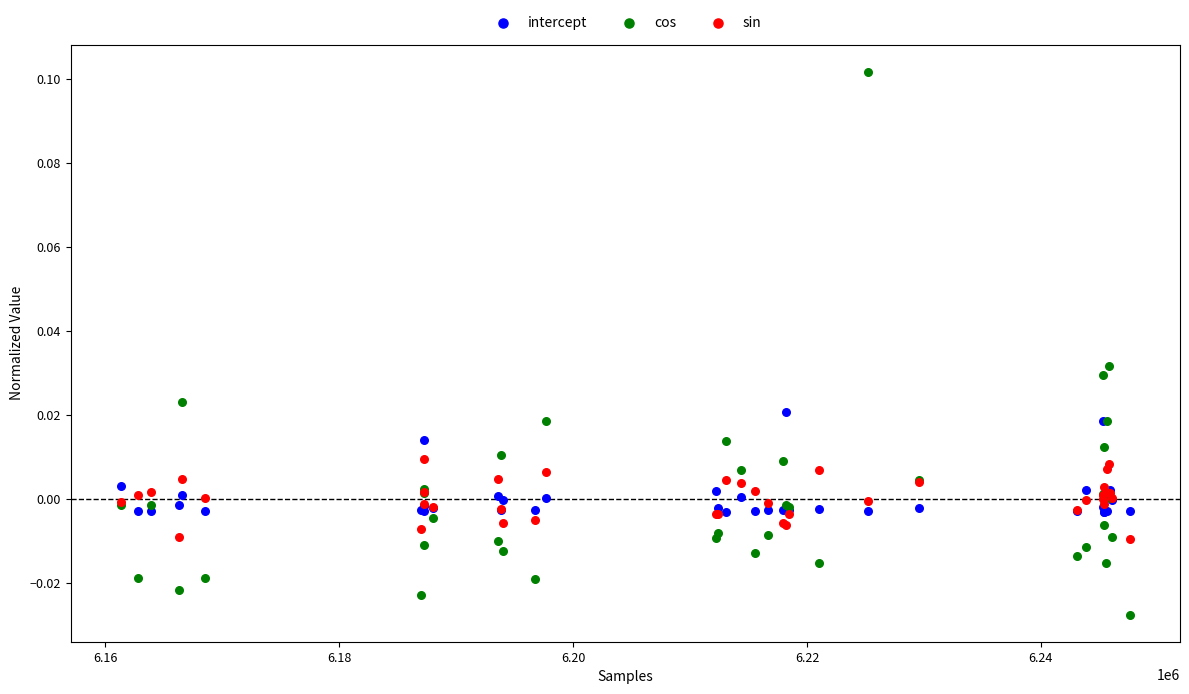

Which series contains the lowest Y value?

cos